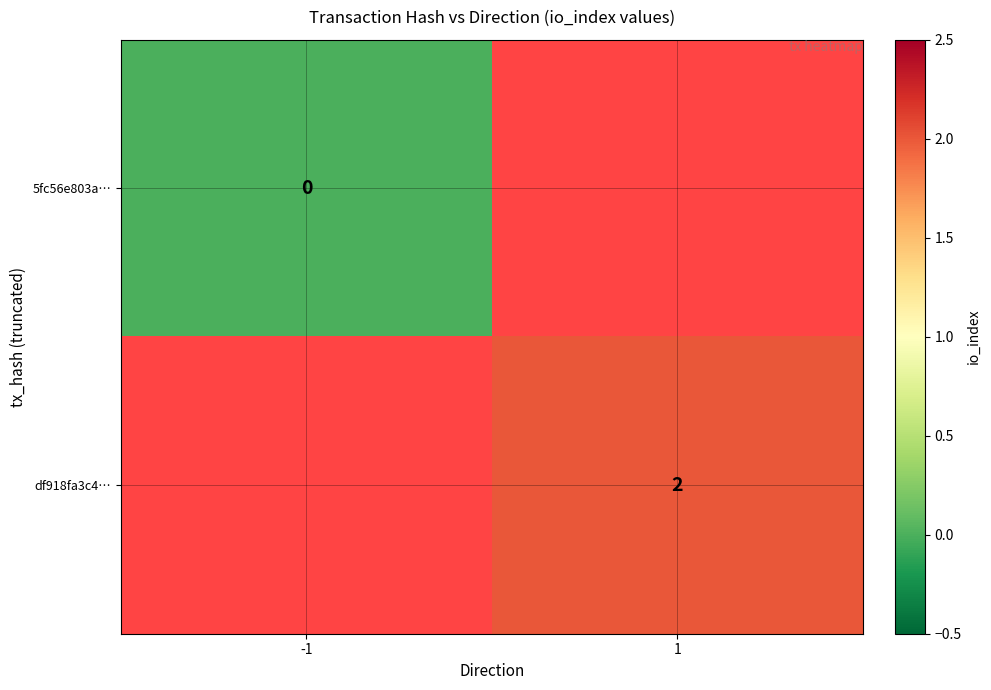

Is the value of 5fc56e803a… at -1 greater than the value of df918fa3c4… at 1?

No